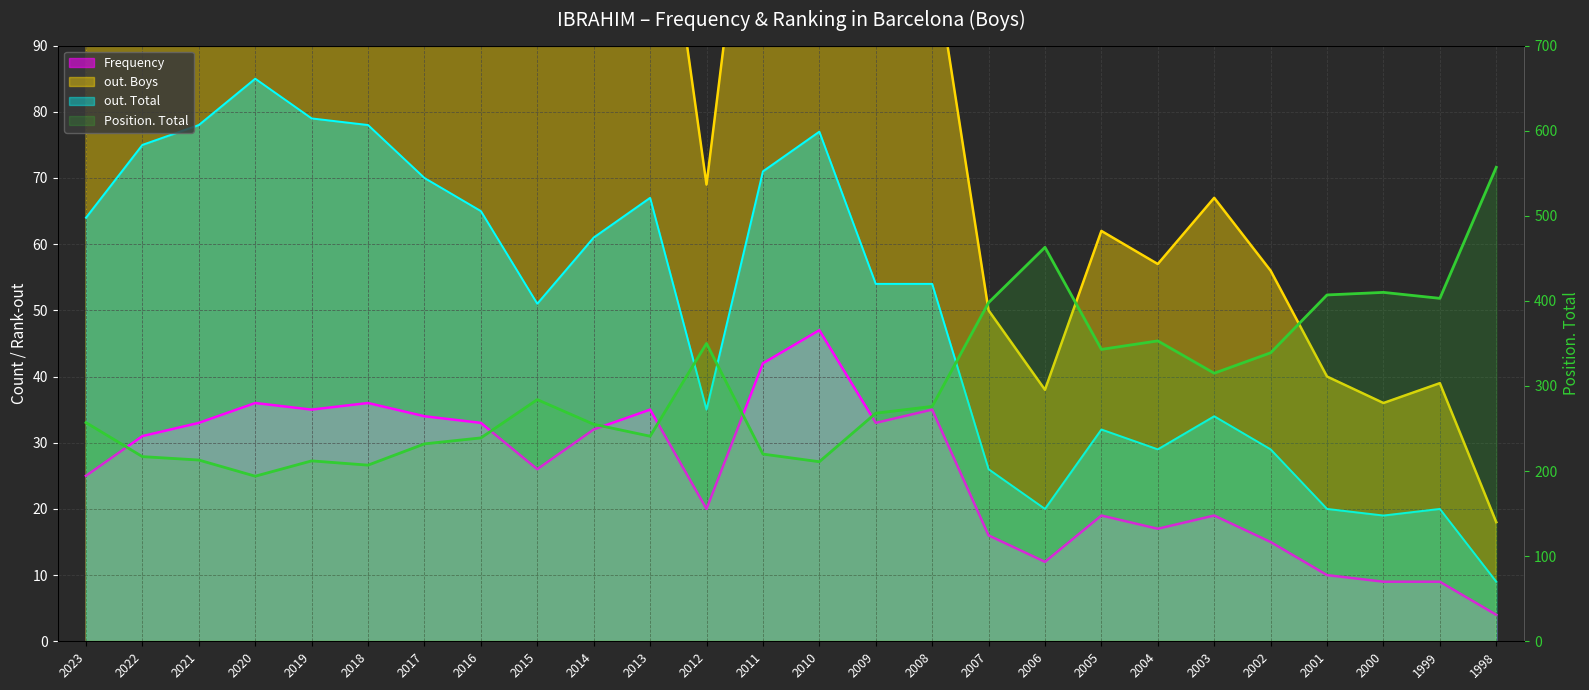

True or false: out. Boys has a value of 101 at 2005.

False